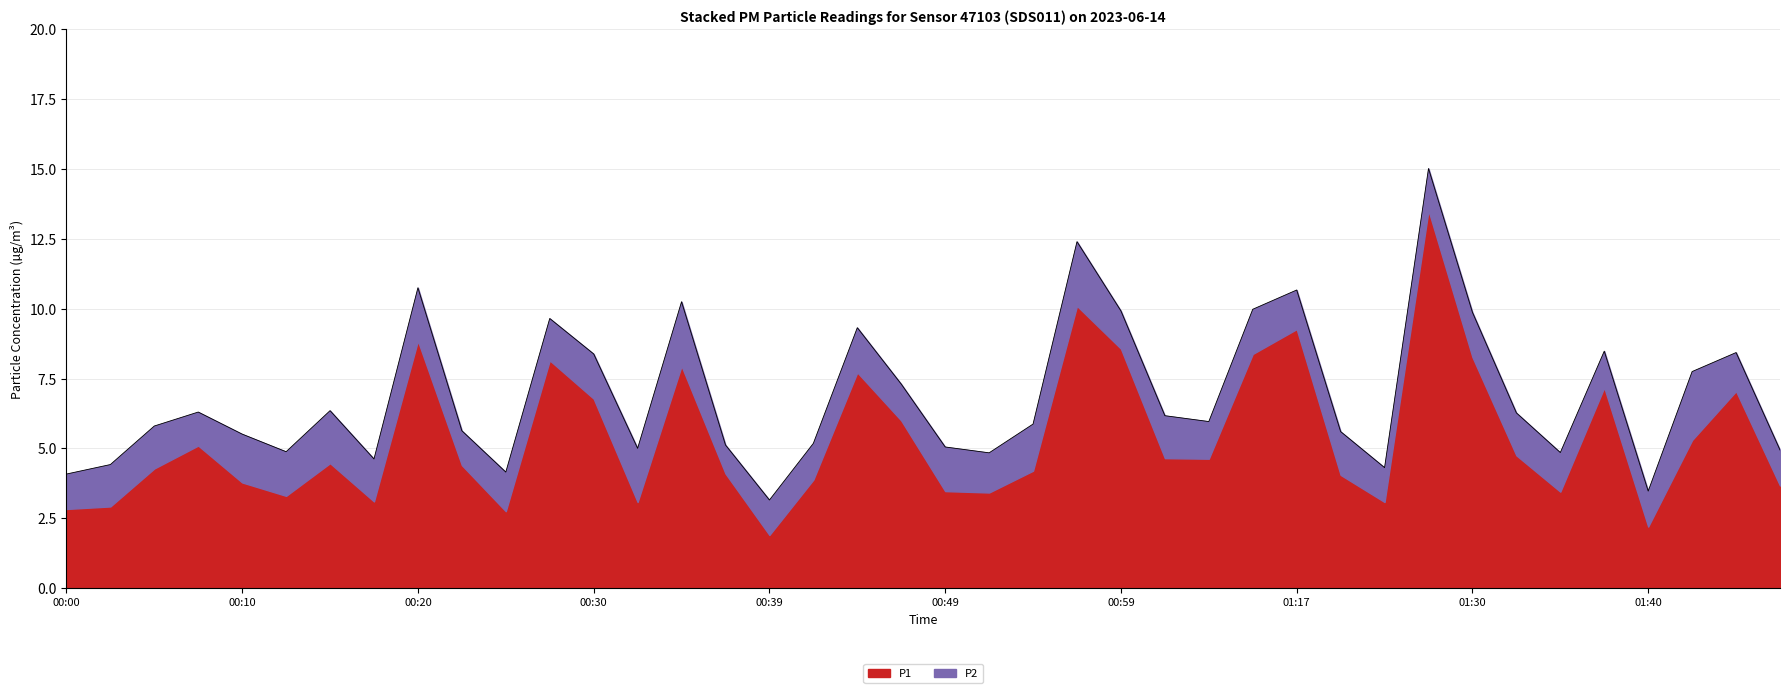

Where is the first local maximum?

00:08